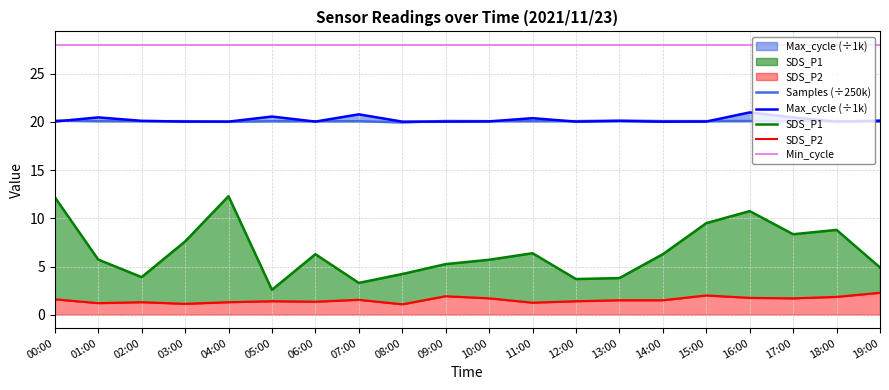

What is the difference between the second highest and second lowest values in the SDS_P1 series?

8.9